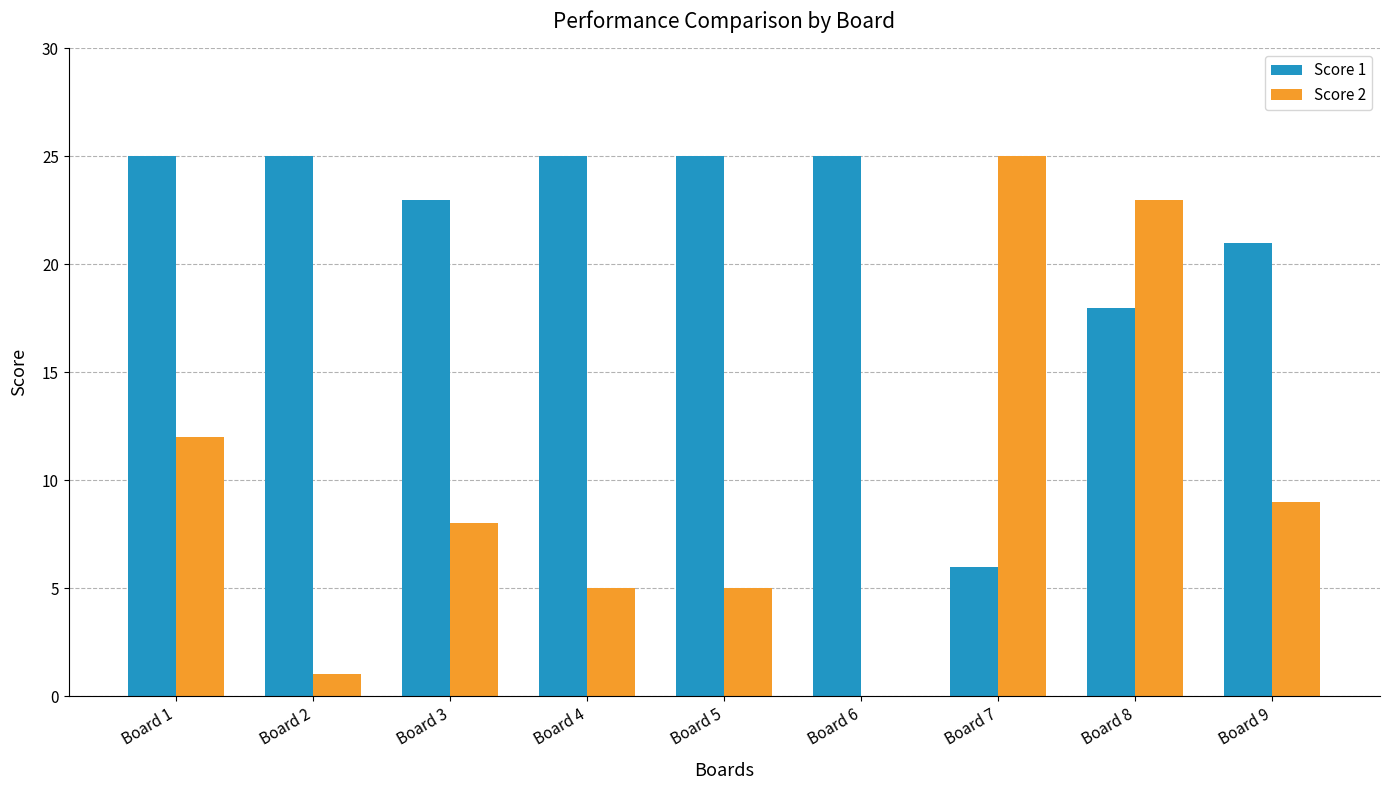

Which series has the largest total across all categories?

Score 1